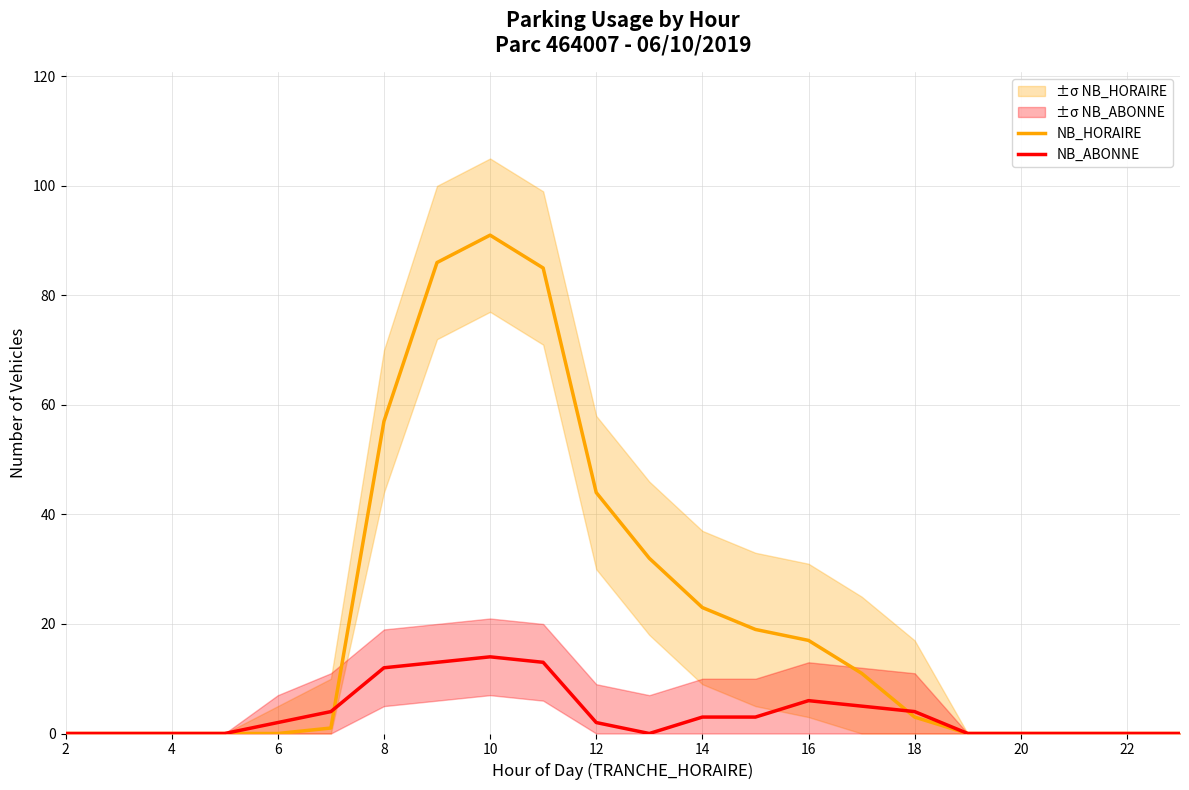

Does the chart have visible grid lines?

Yes